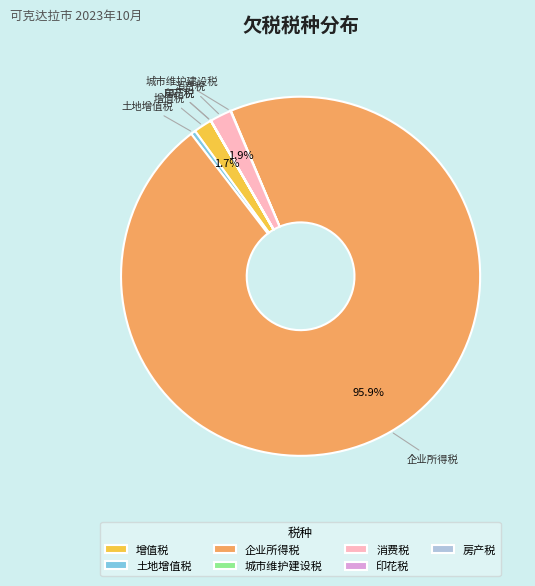

Does 企业所得税 represent more than half of the total?

Yes